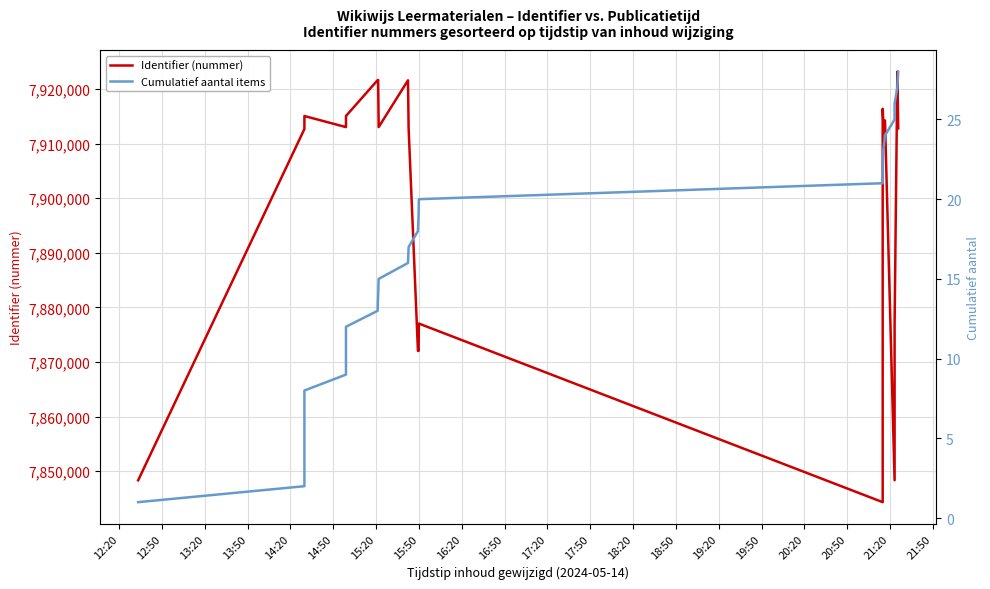

What is the label of the 23rd point from the right?

14:50